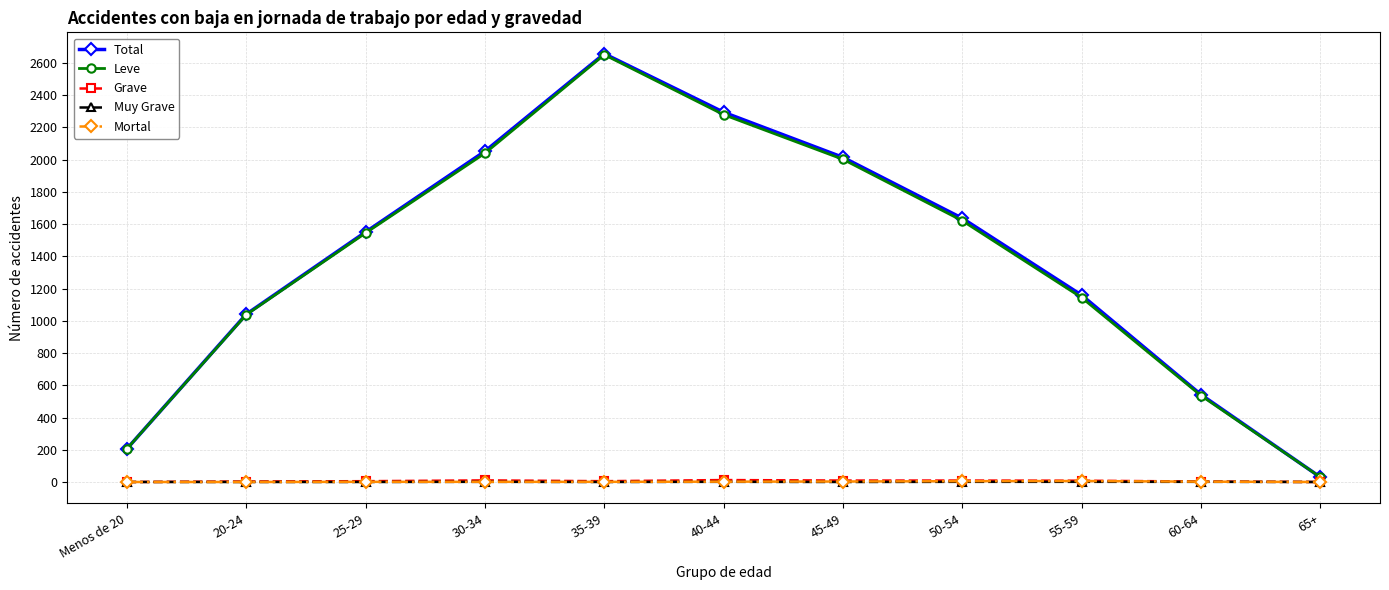

The Grave series shows 0 at 65+. True or false?

True